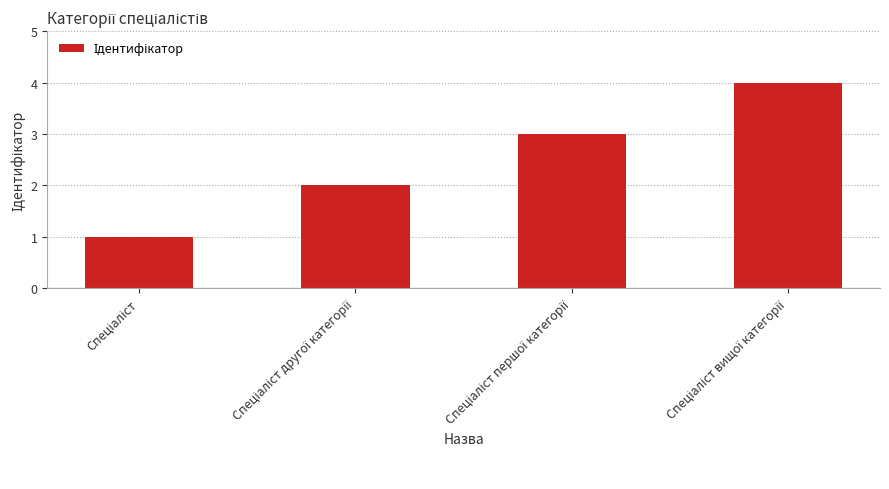

What is the sum of all values?

10